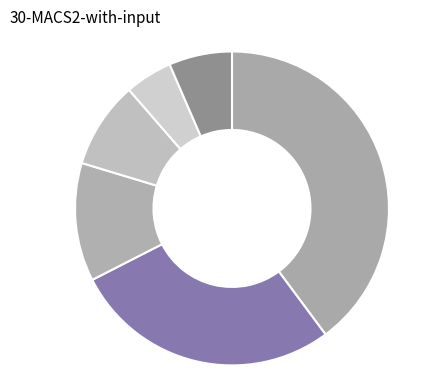

Count the number of slices in the pie.

6